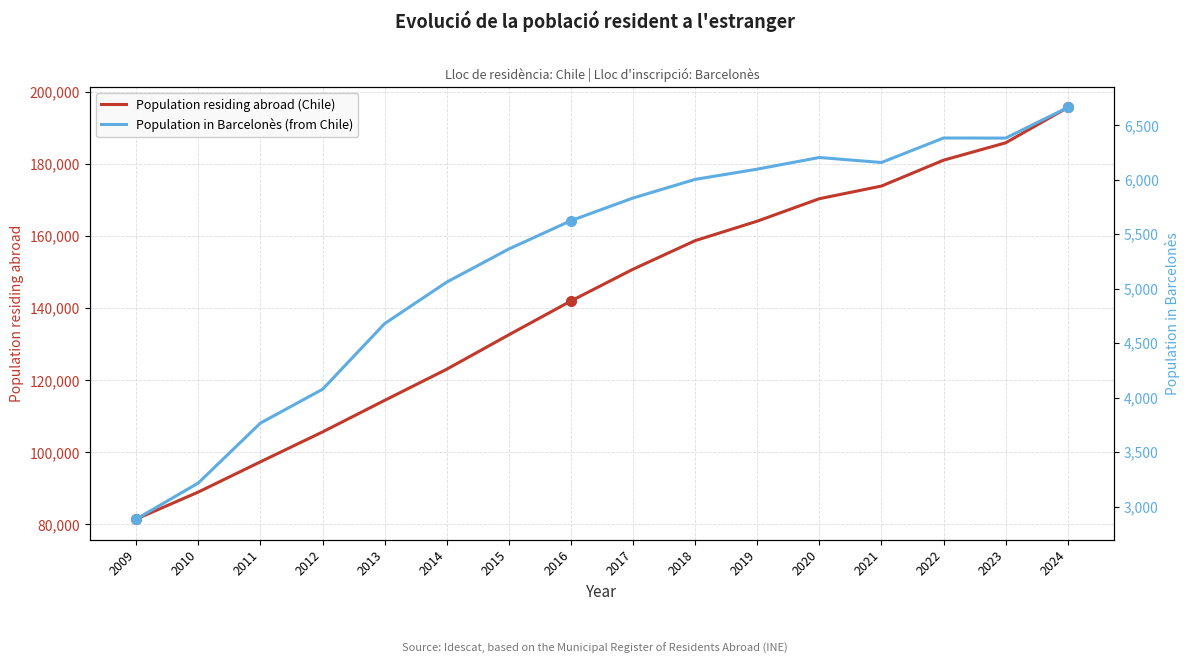

True or false: Population in Barcelonès (from Chile) has more than 1 points higher than both neighbors.

True